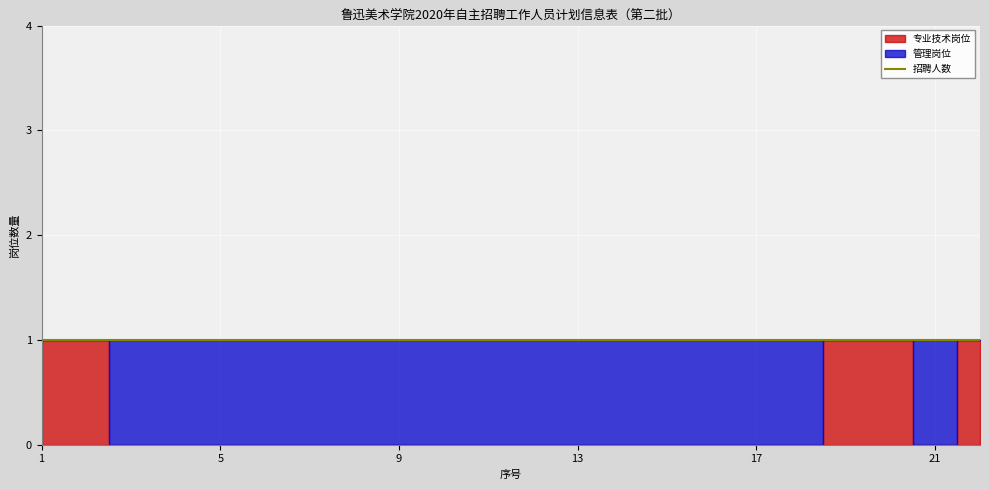

At which label is 专业技术岗位 closest to 0?

3